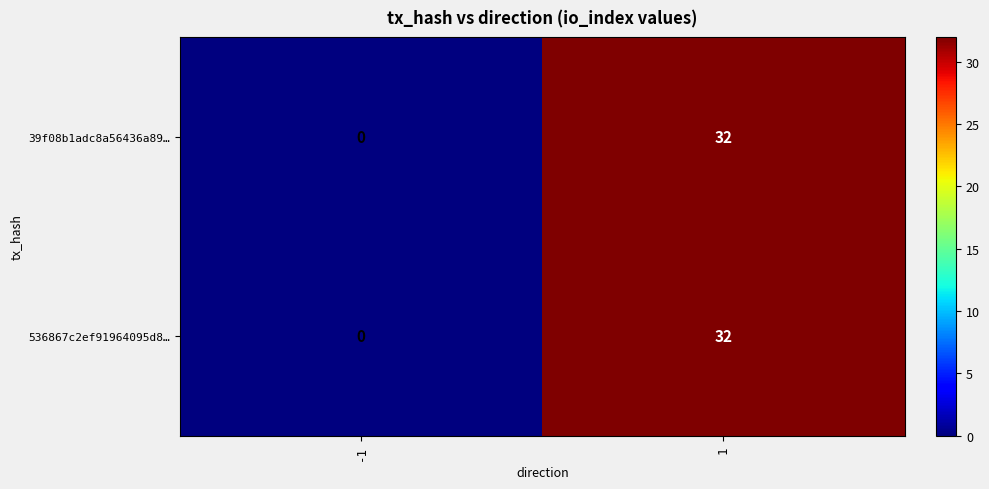

Reading right to left, transcribe all the data shown in this chart.

39f08b1adc8a56436a89…: 32	0
536867c2ef91964095d8…: 32	0